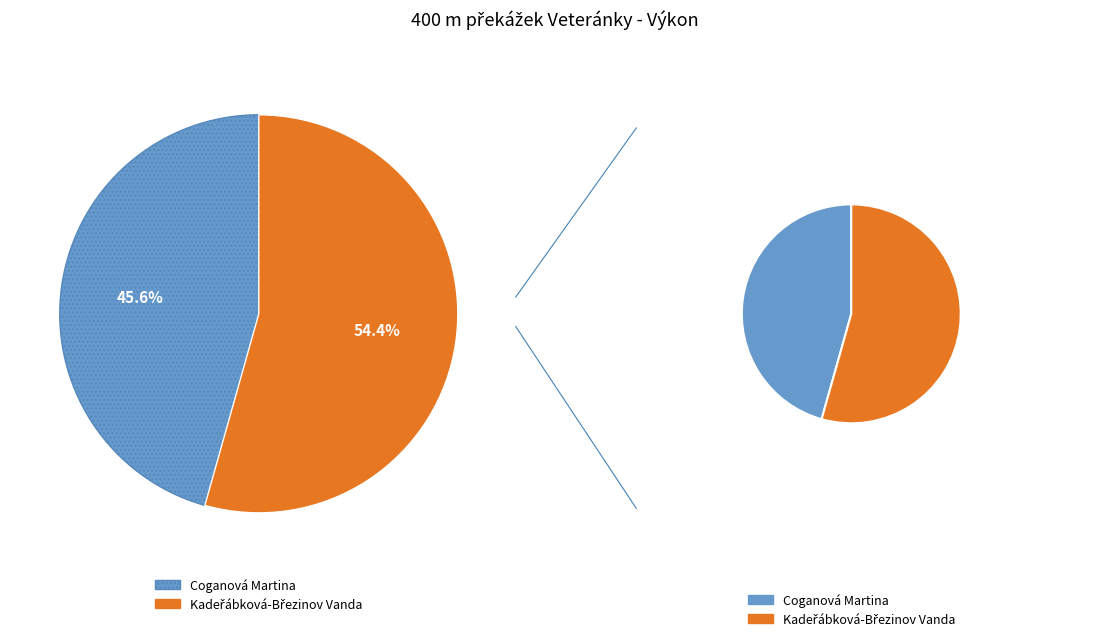

Combined, do Coganová Martina and Kadeřábková-Březinov Vanda account for over 50%?

Yes